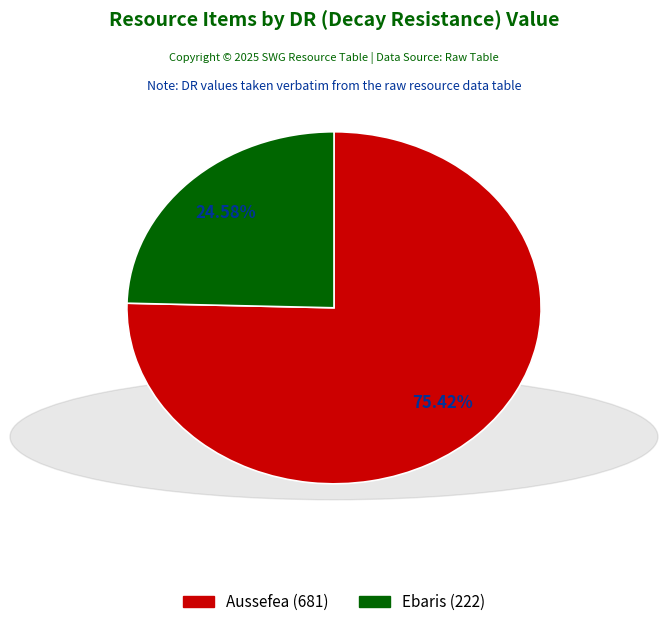

Is the sum of Ebaris and Aussefea greater than half?

Yes